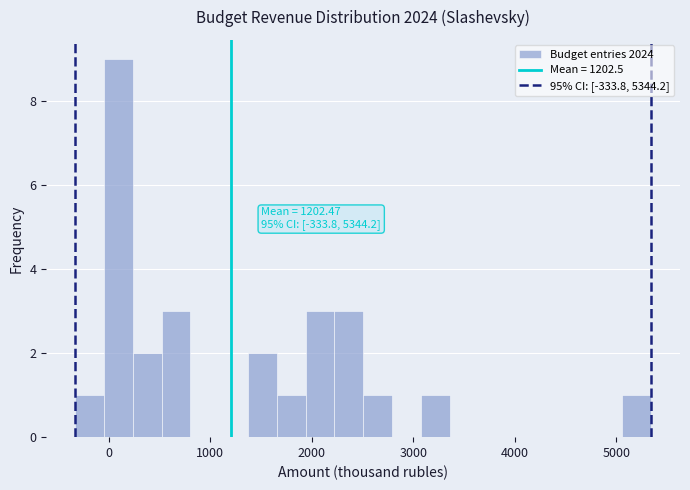

Read against the x-axis, roughly where is the centre of the tallest bar?

100